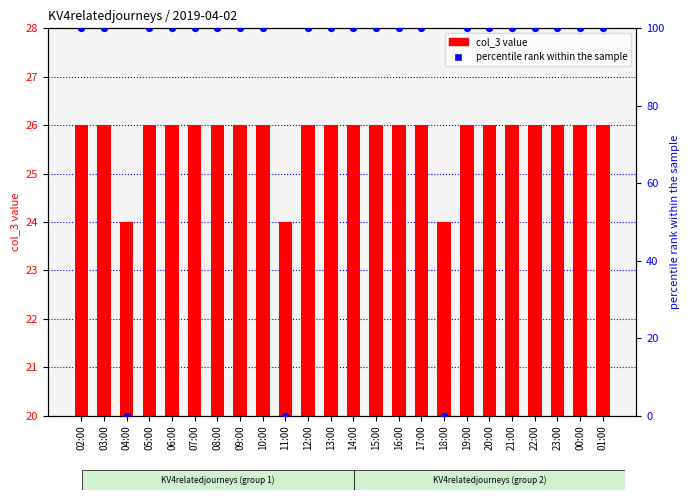

Which series contains the lowest Y value?

percentile rank within the sample